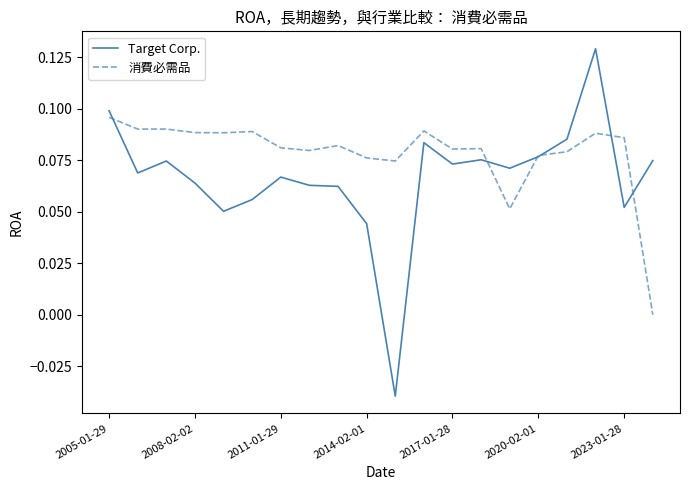

Rank the series by their average value, from highest to lowest.

消費必需品, Target Corp.